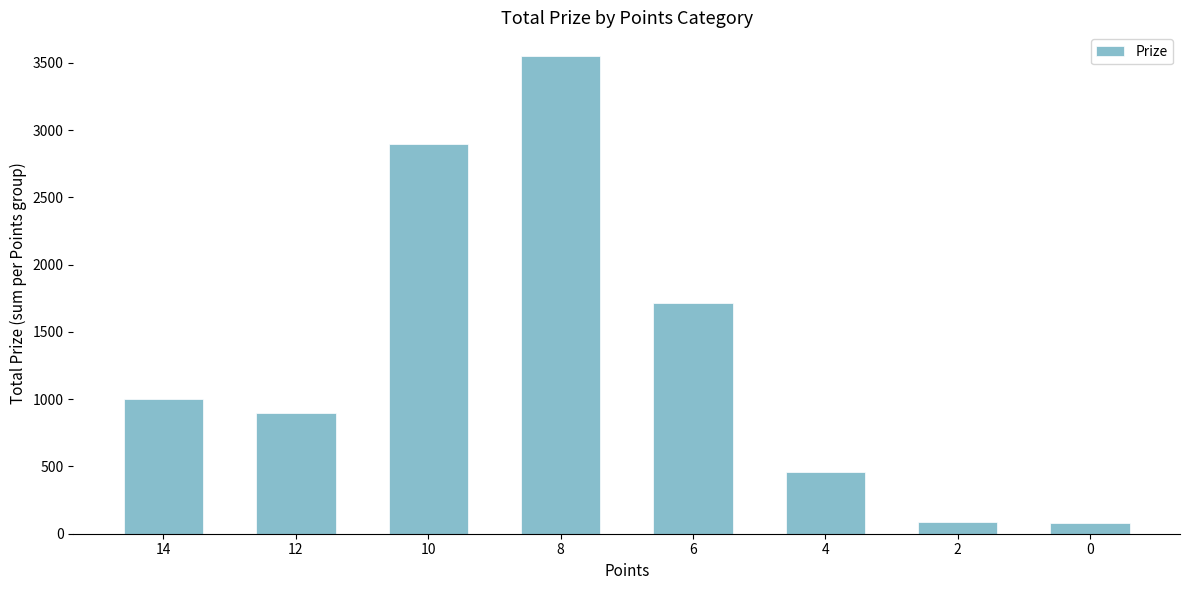

Are the bars grouped side by side (vs. stacked)?

No